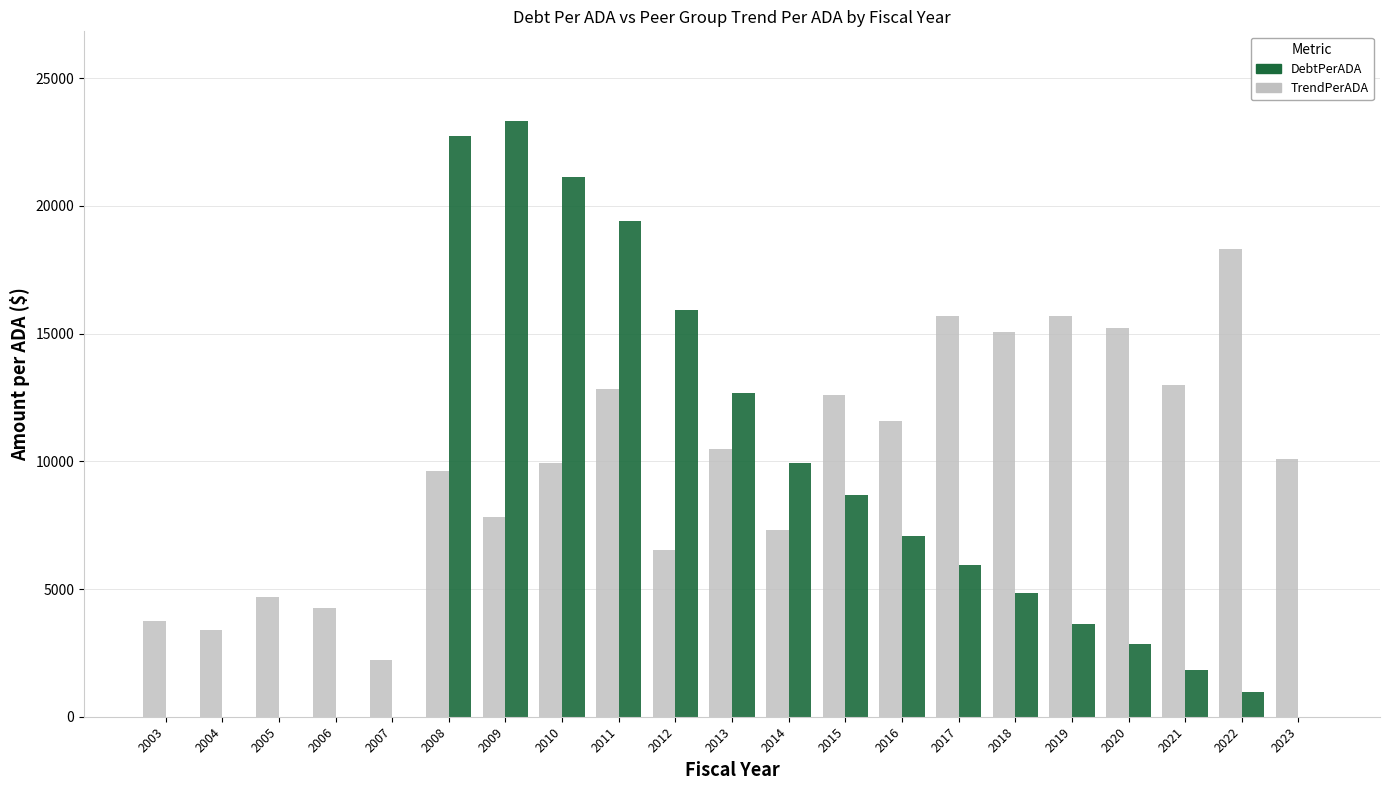

The value of TrendPerADA at 2018 is 5789.6. True or false?

False